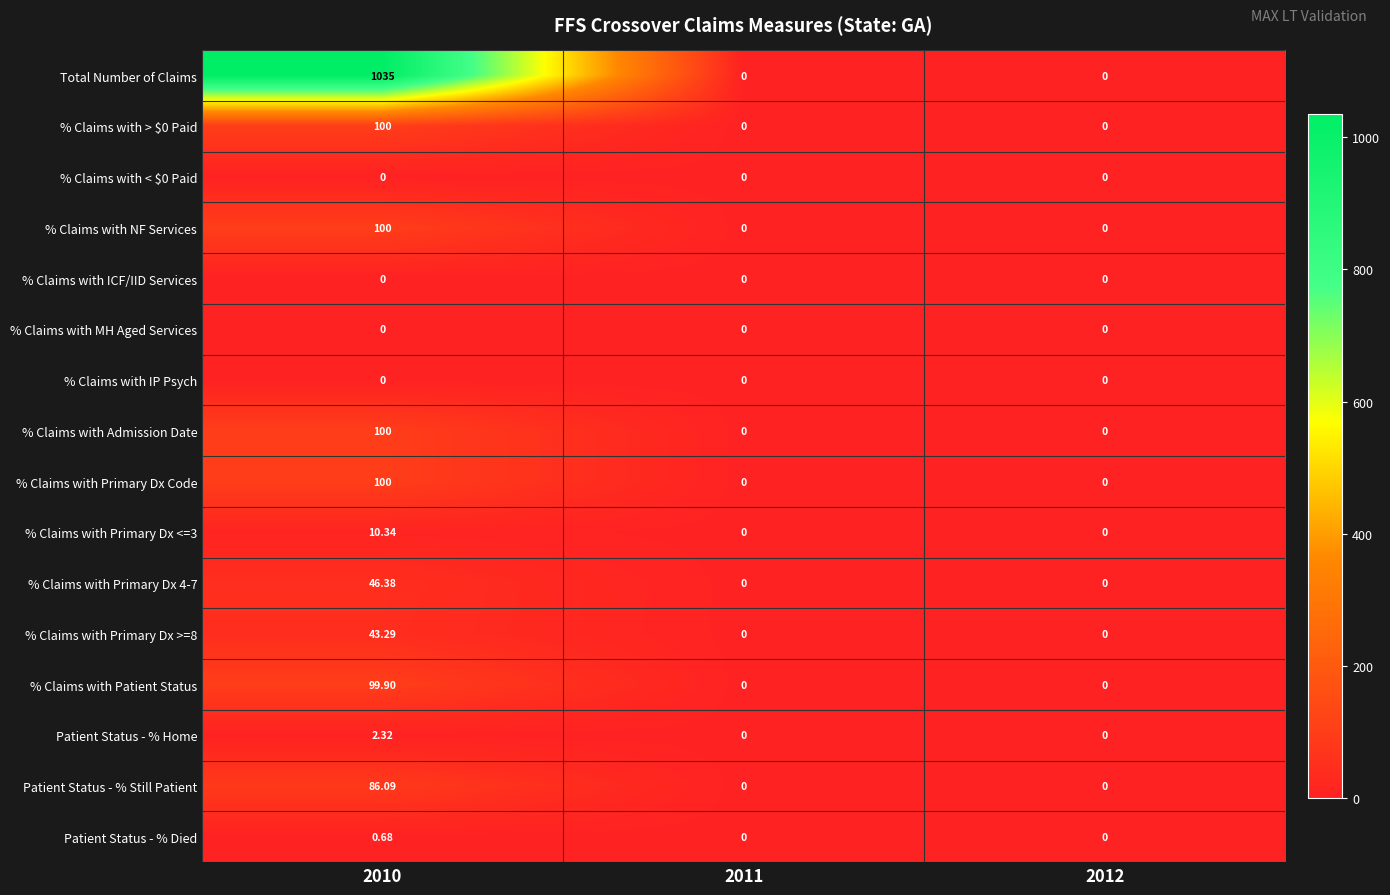

Which series has the largest range (max minus min)?

Total Number of Claims